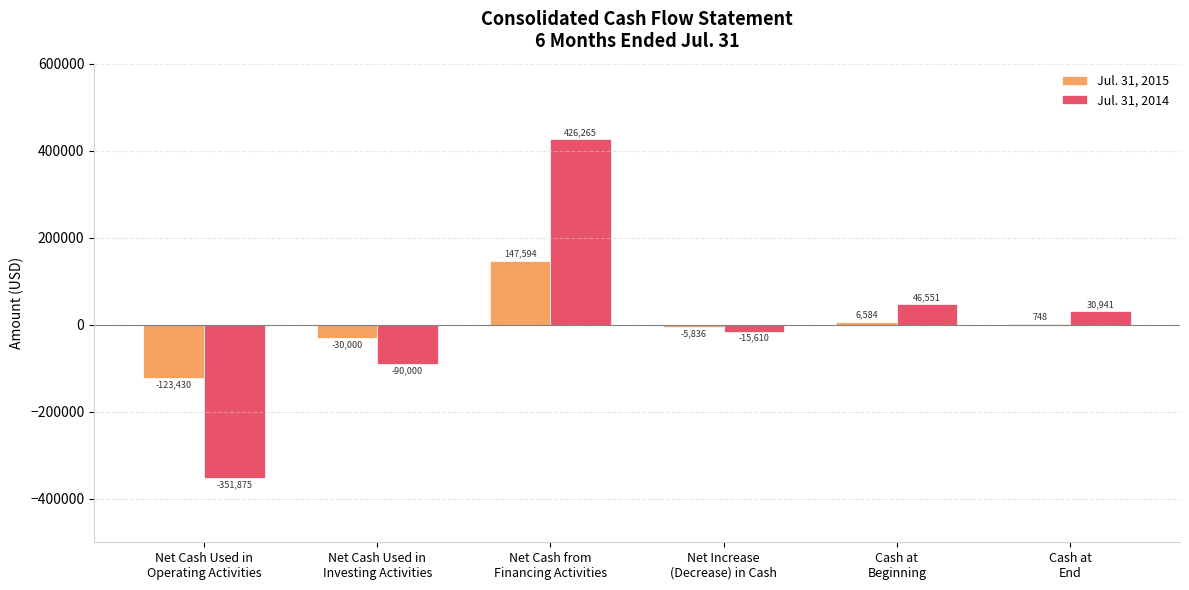

What is the maximum value for Jul. 31, 2014?

426265